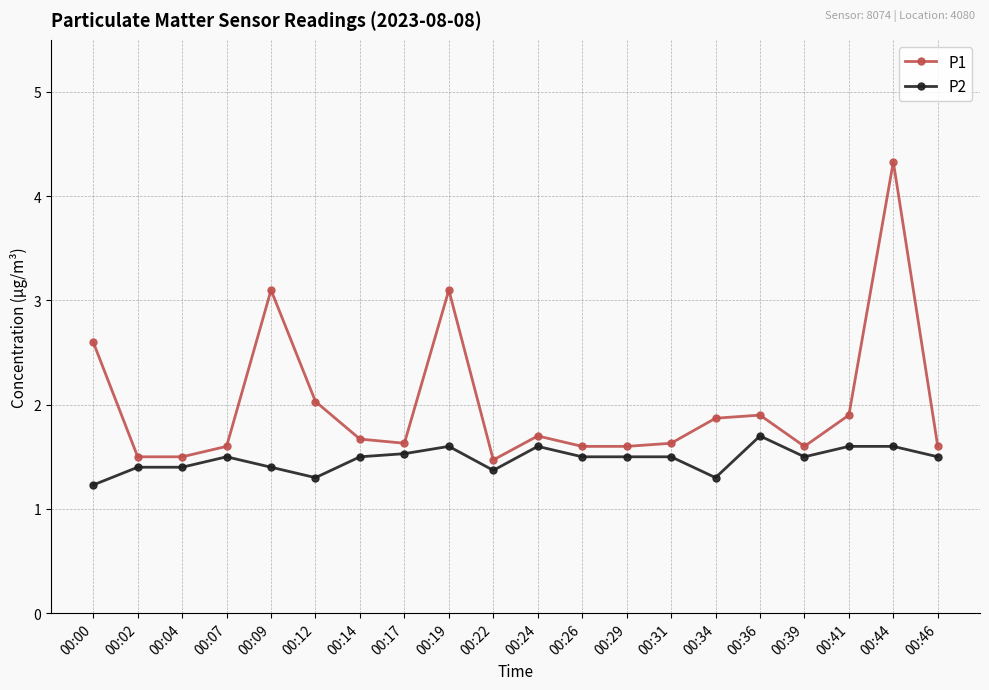

True or false: P1 has a value of 1.5 at 00:04.

True